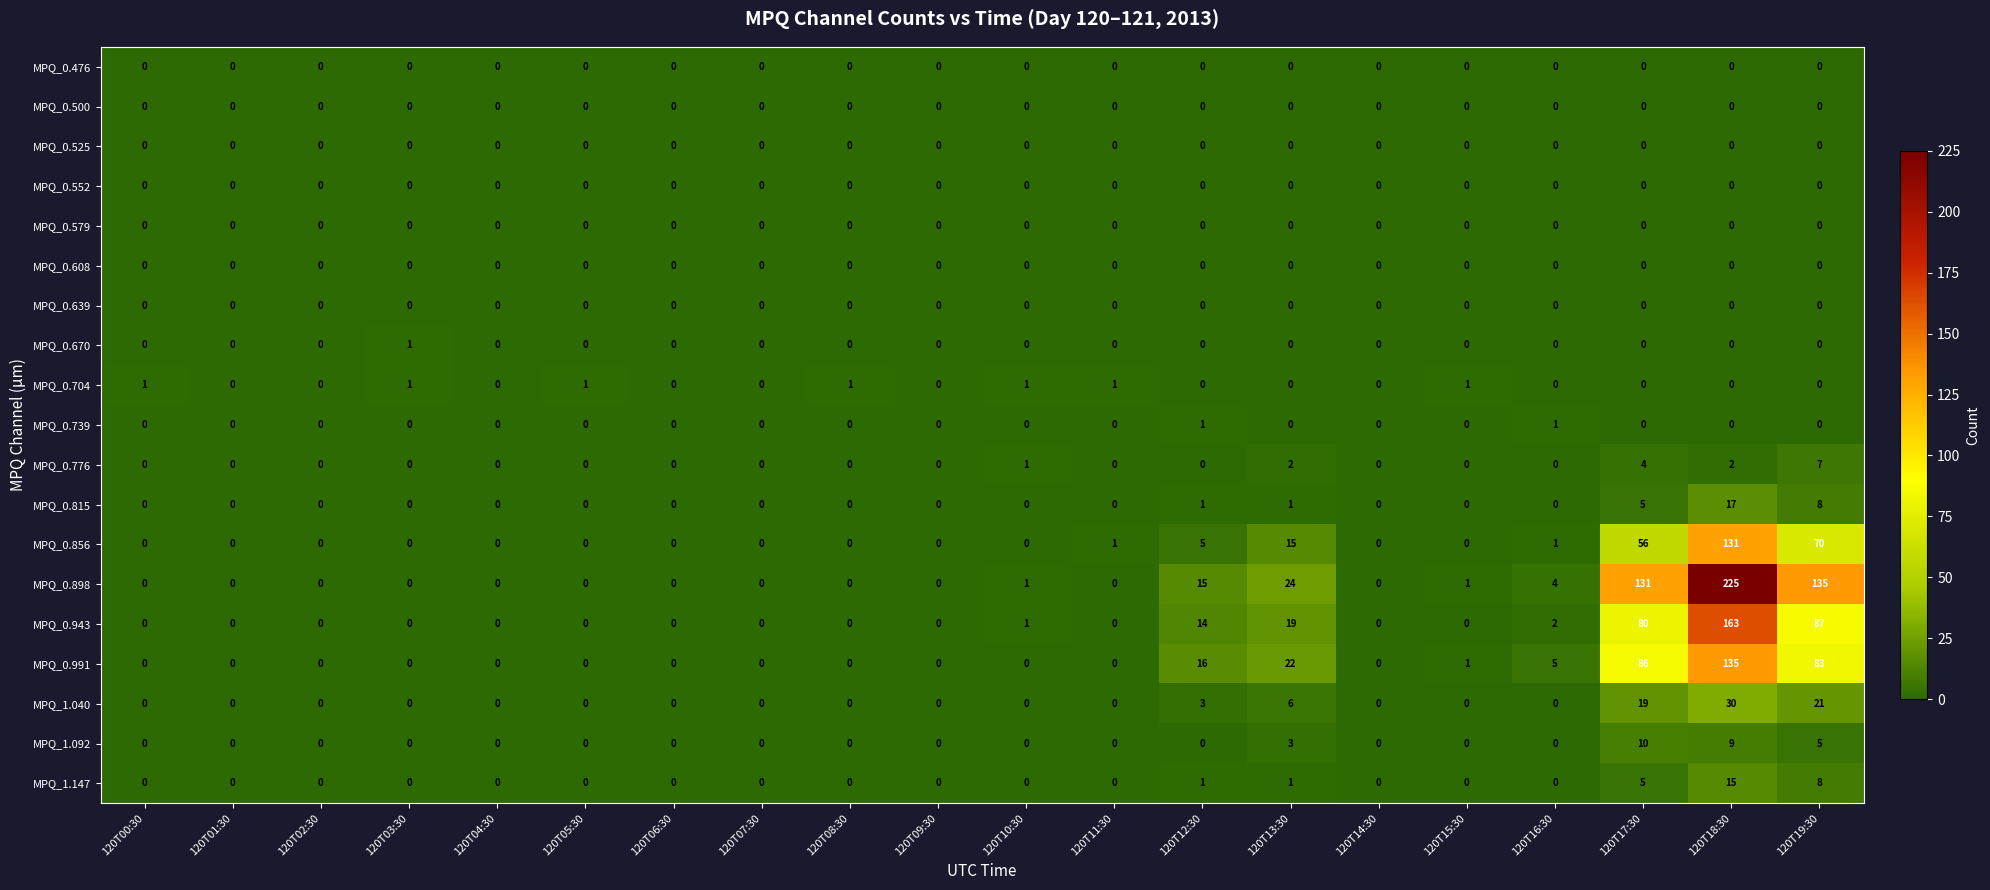

Is the value of MPQ_1.040 at 120T00:30 greater than the value of MPQ_0.856 at 120T11:30?

No